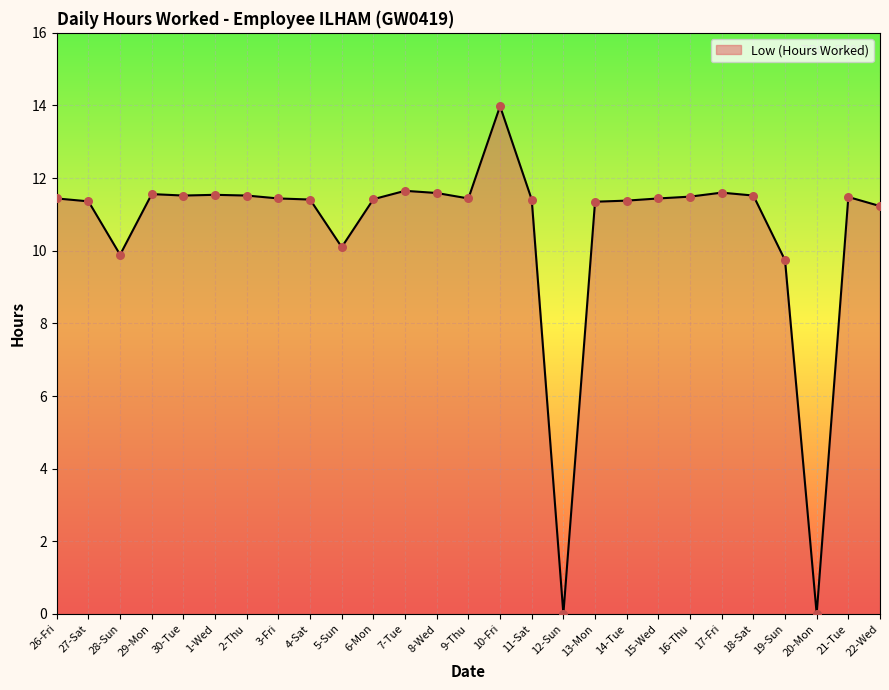

What is the ratio of the value at 1-Wed to the value at 21-Tue?

1.0